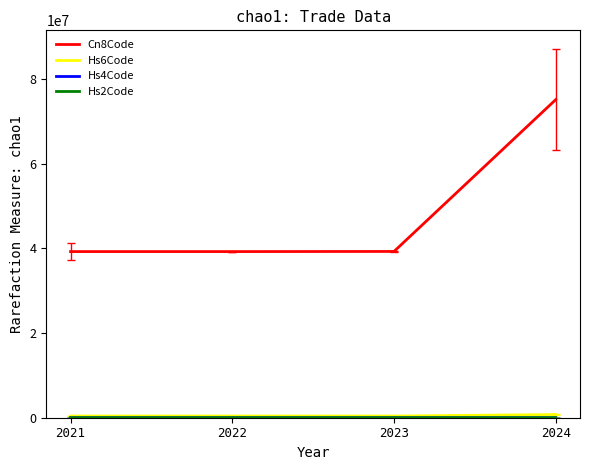

What is the maximum value shown in the chart?

75084547.5